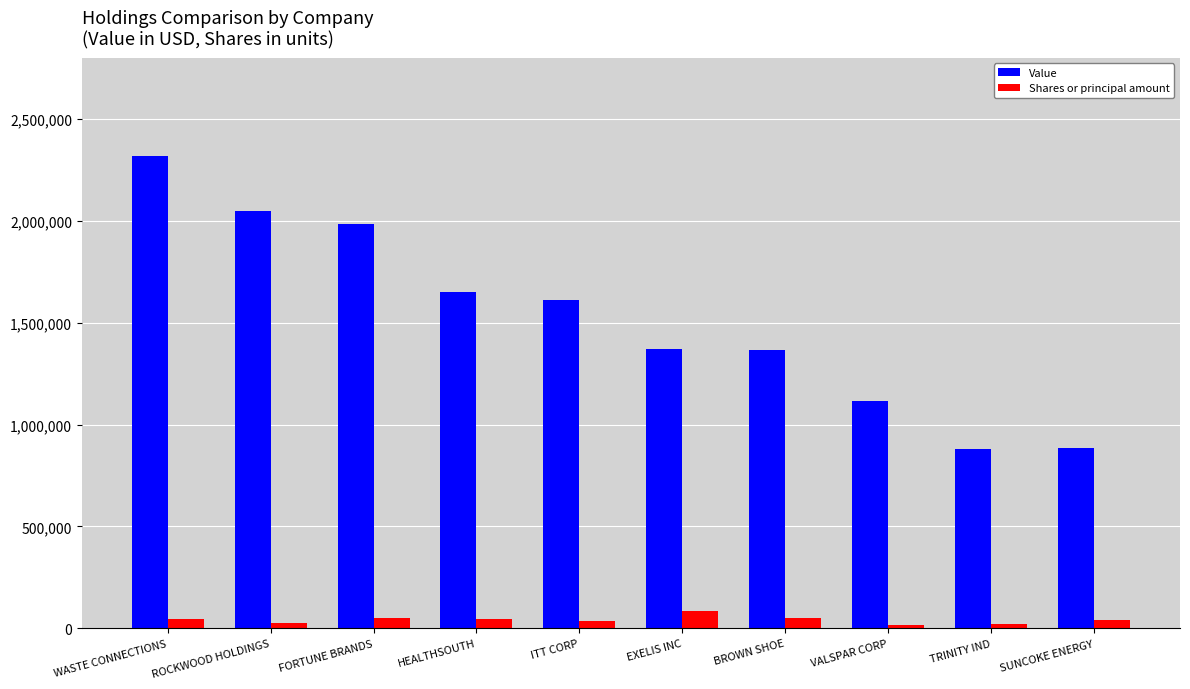

How many groups of bars are there?

10